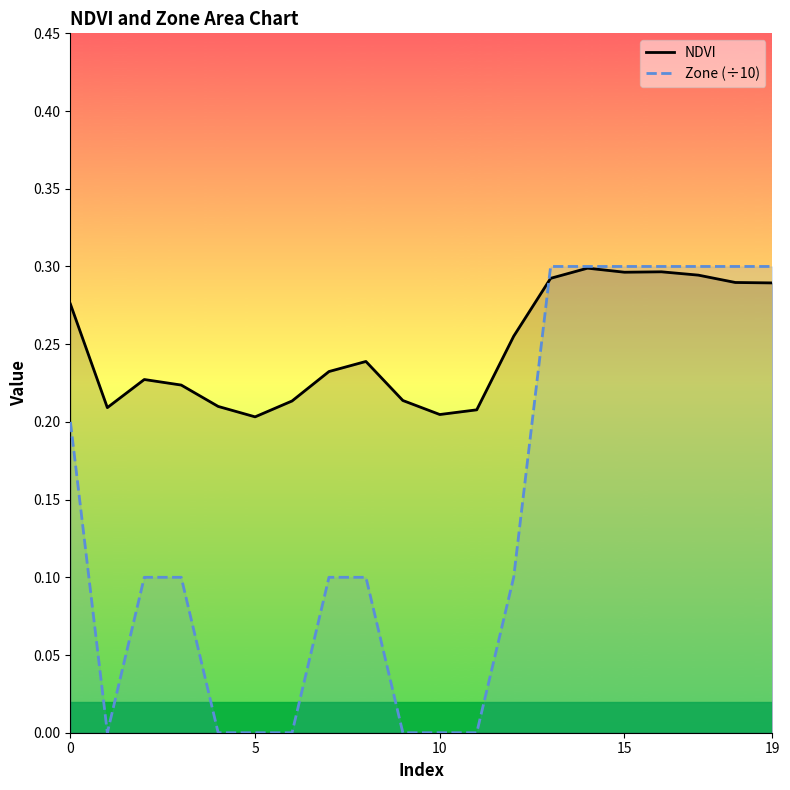

The Zone (÷10) series shows 0.2 at 11. True or false?

False